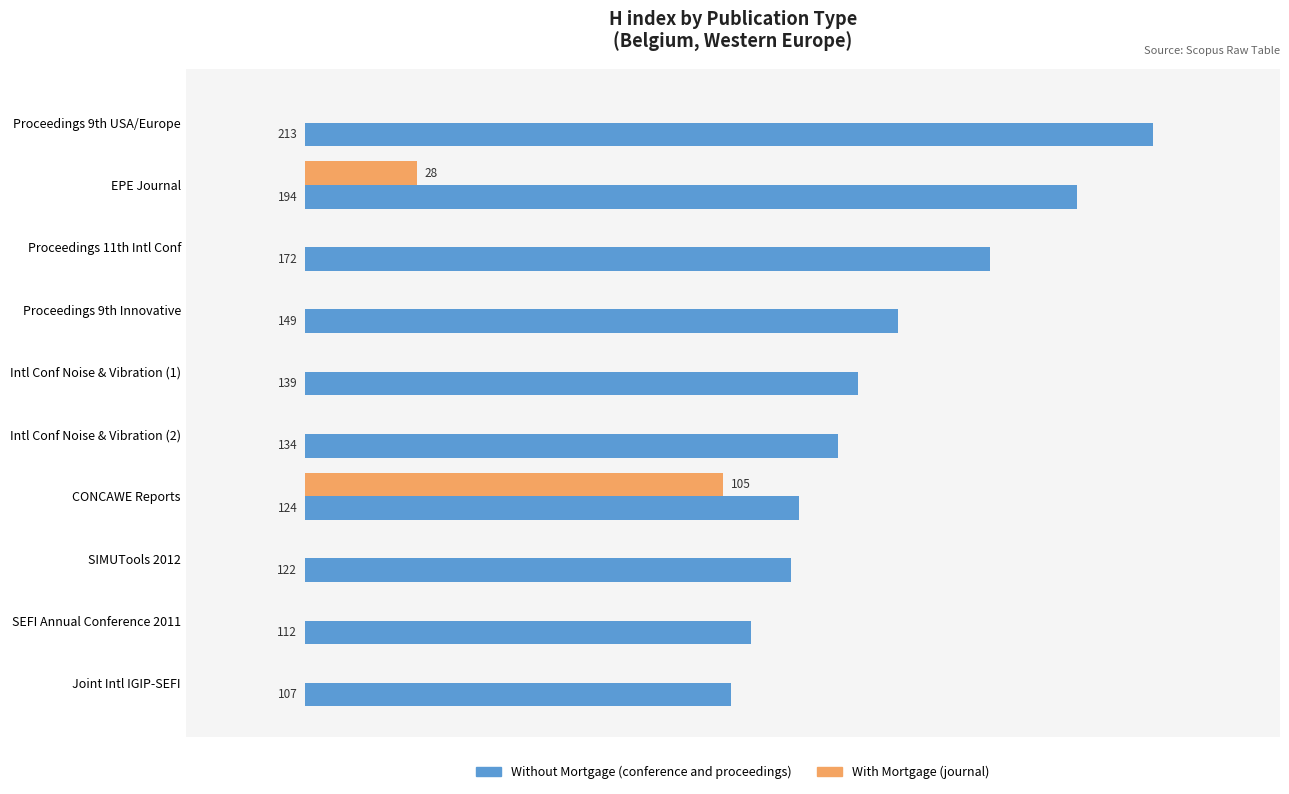

At which category does the chart reach its peak across all series?

Proceedings 9th USA/Europe